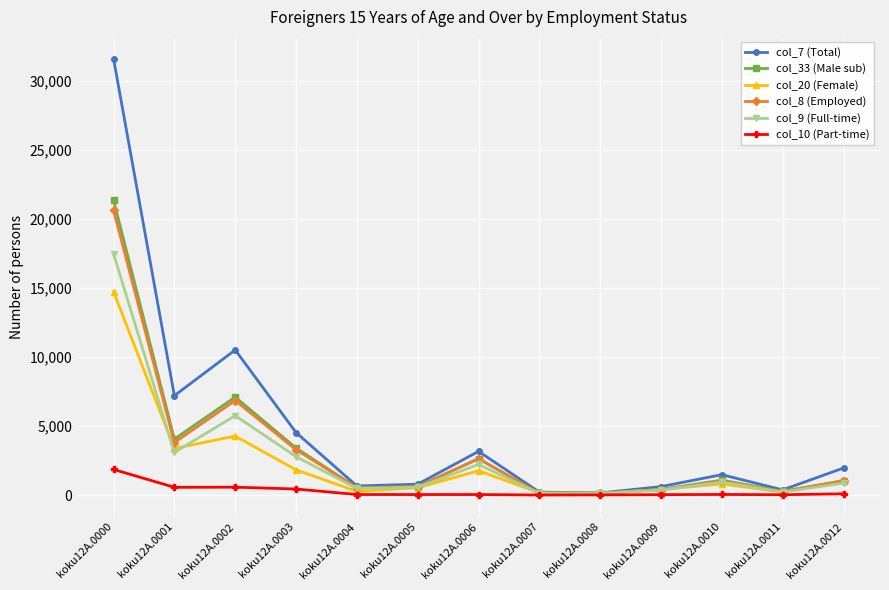

Which series has the largest total across all categories?

col_7 (Total)